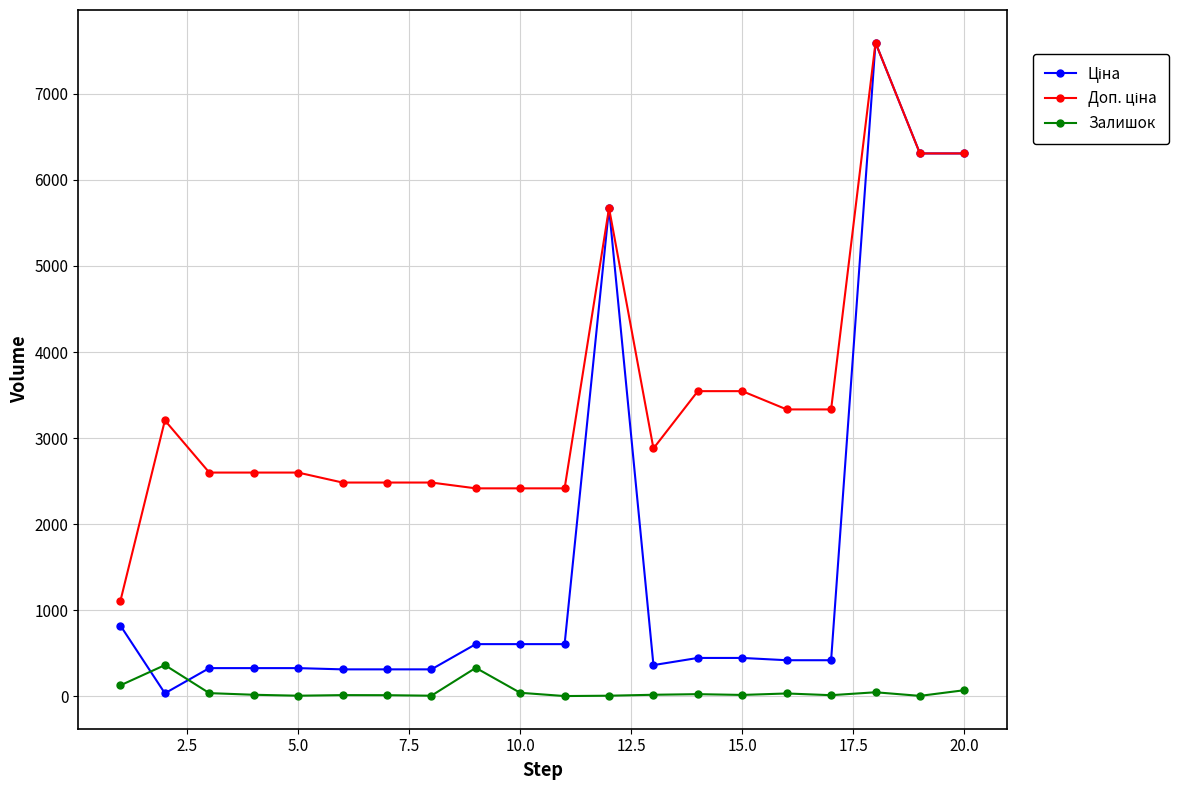

True or false: Залишок has more than 2 points higher than both neighbors.

True